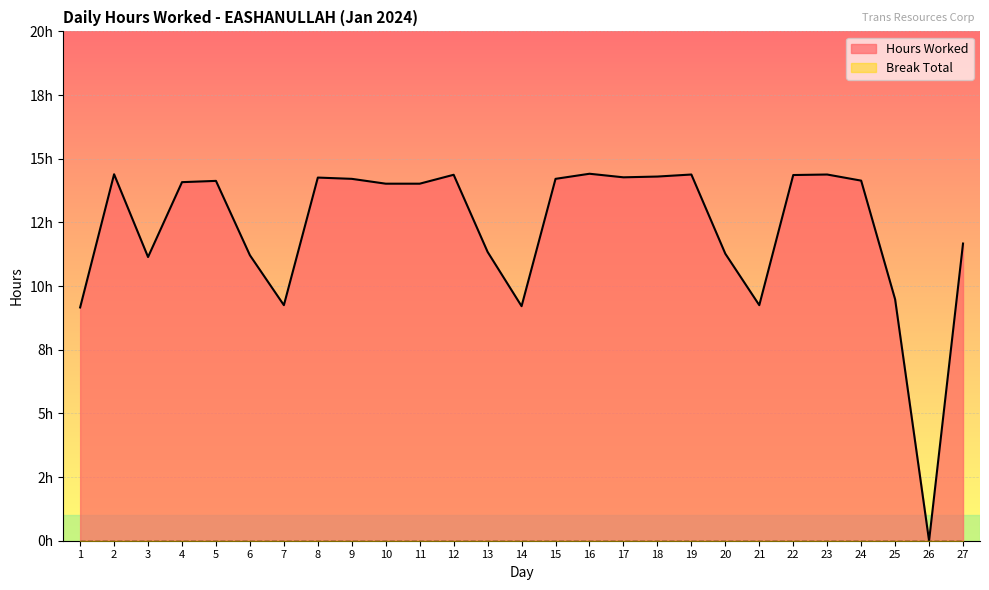

At how many categories does at least one series exceed 5?

26